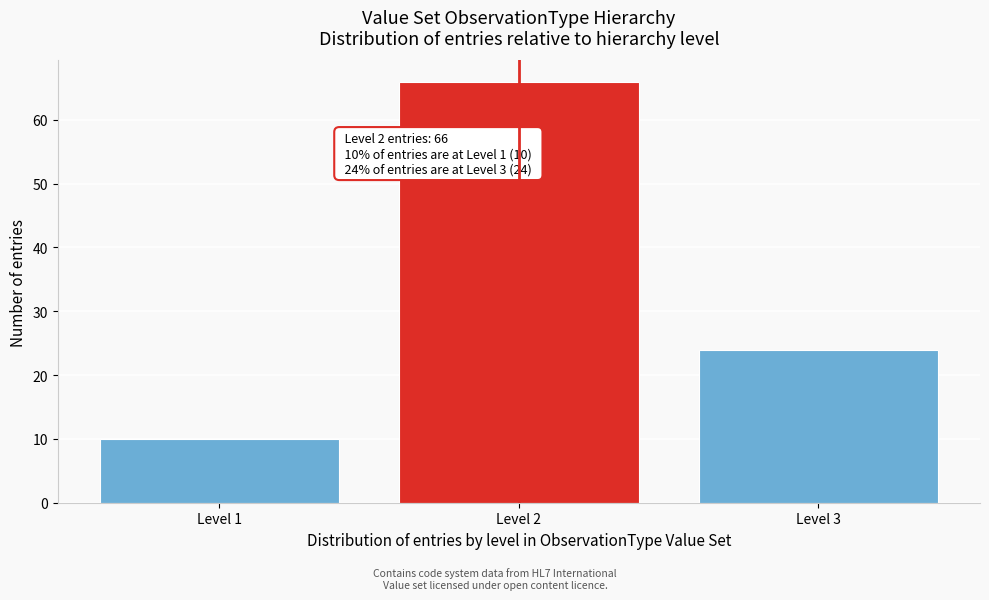

Reading right to left, what are all the values shown in this chart?

24	66	10